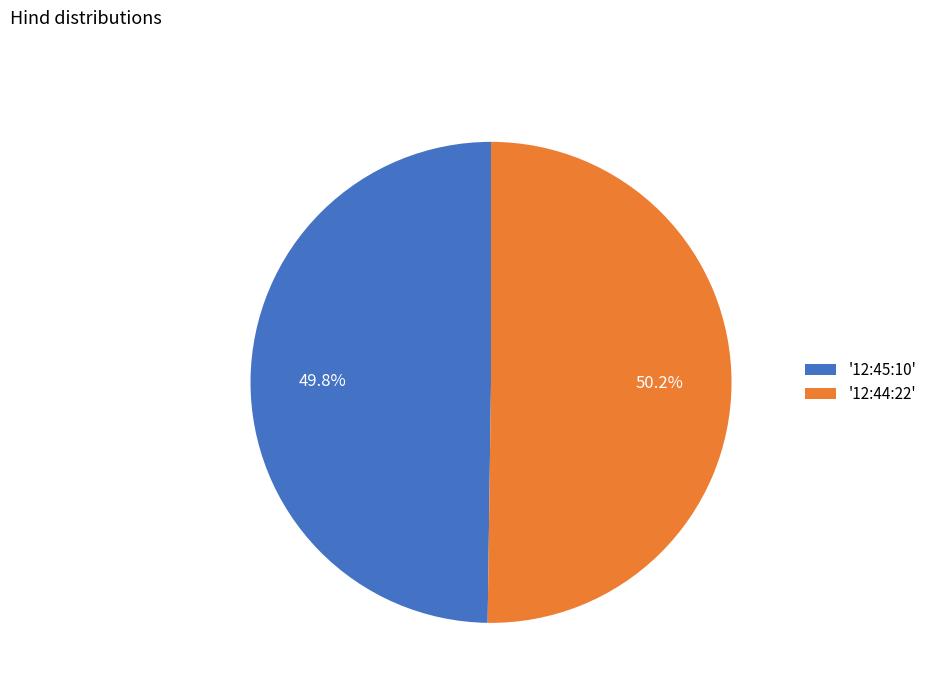

Combined, what portion of the pie is '12:44:22' and '12:45:10'?

100.0%